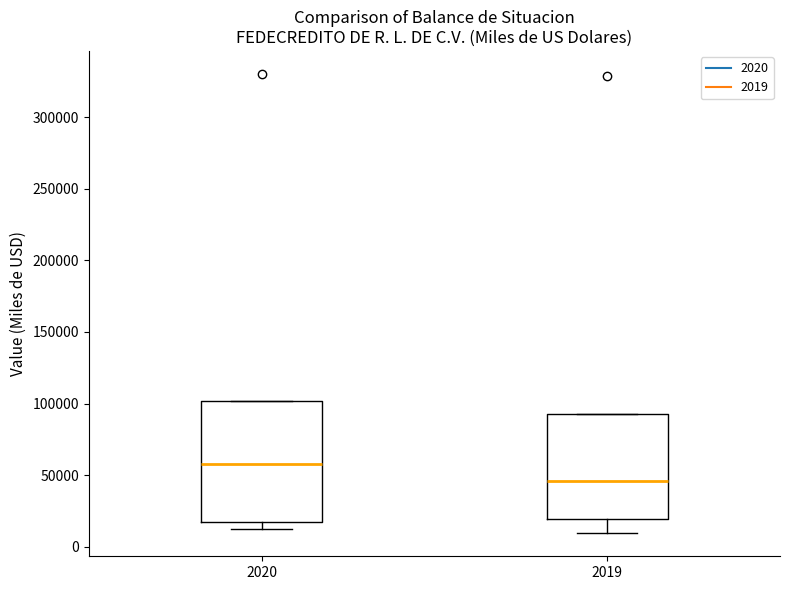

Which box has the highest median line?

2020